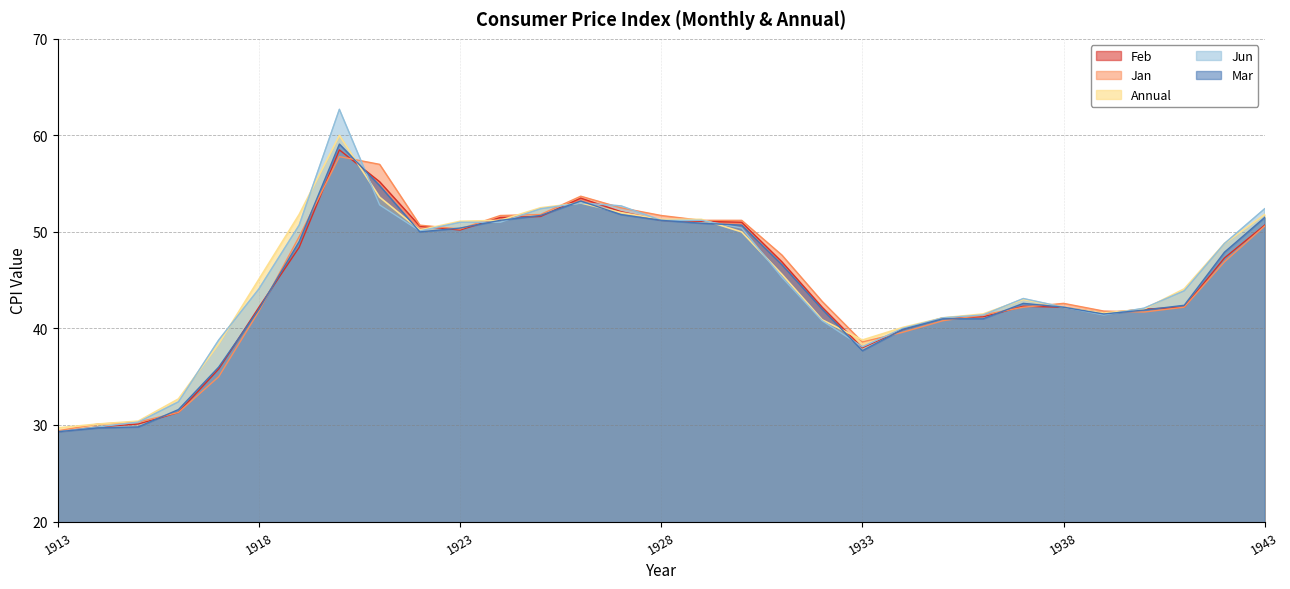

Between 1919 and 1932, which is larger?

1919